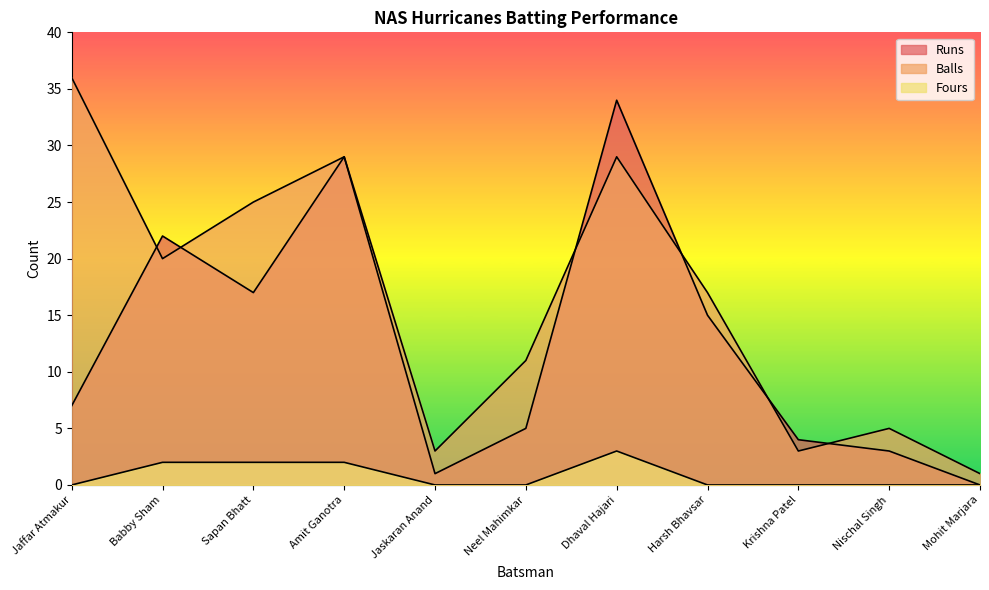

What is the average value of the Balls series?

16